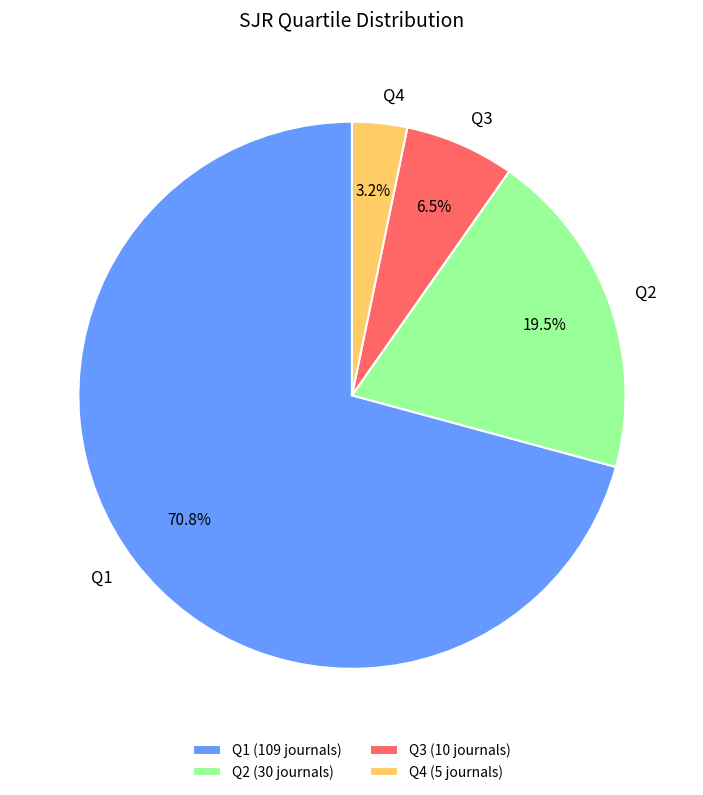

Rank the categories by value from lowest to highest.

Q4, Q3, Q2, Q1